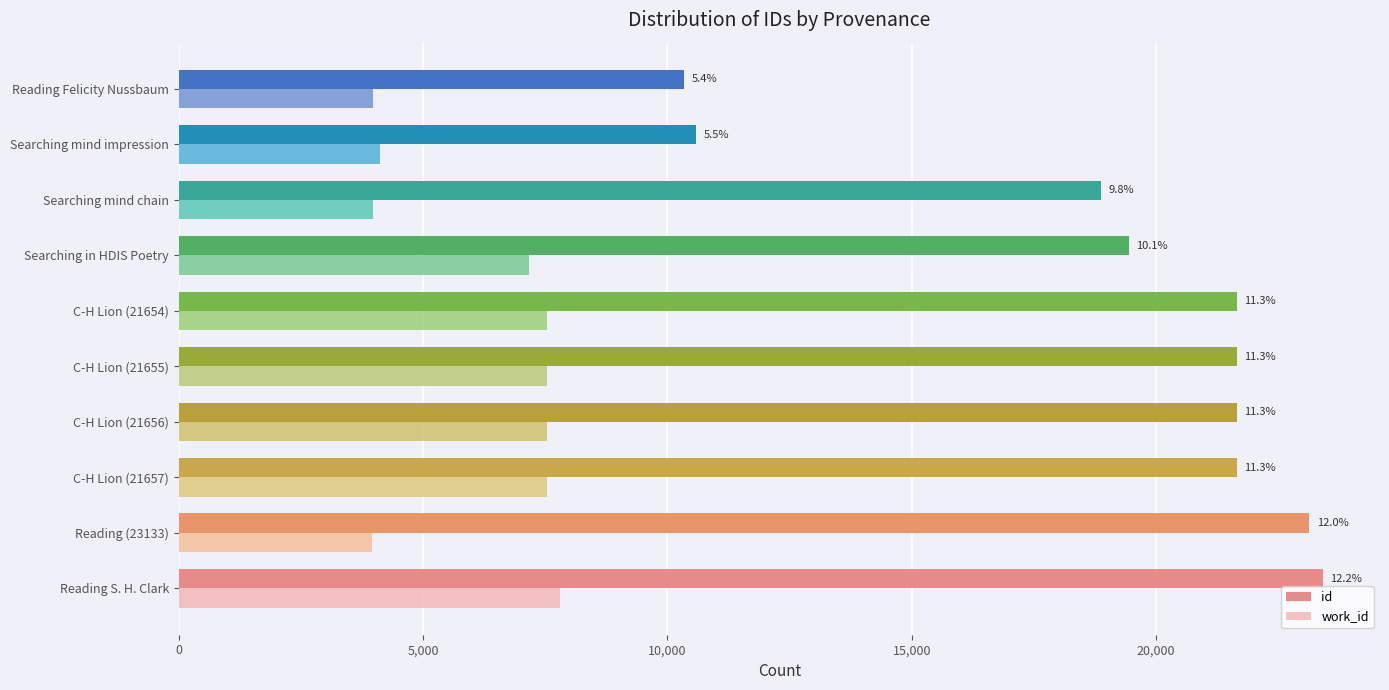

List the series in order of their overall mean, highest first.

id, work_id